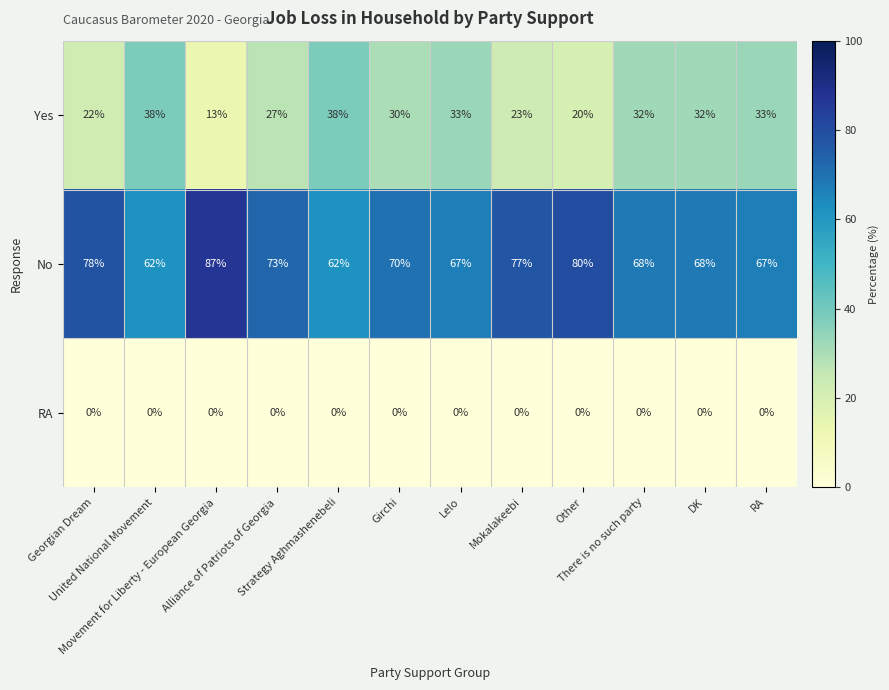

What is the average value of the Yes series?

28